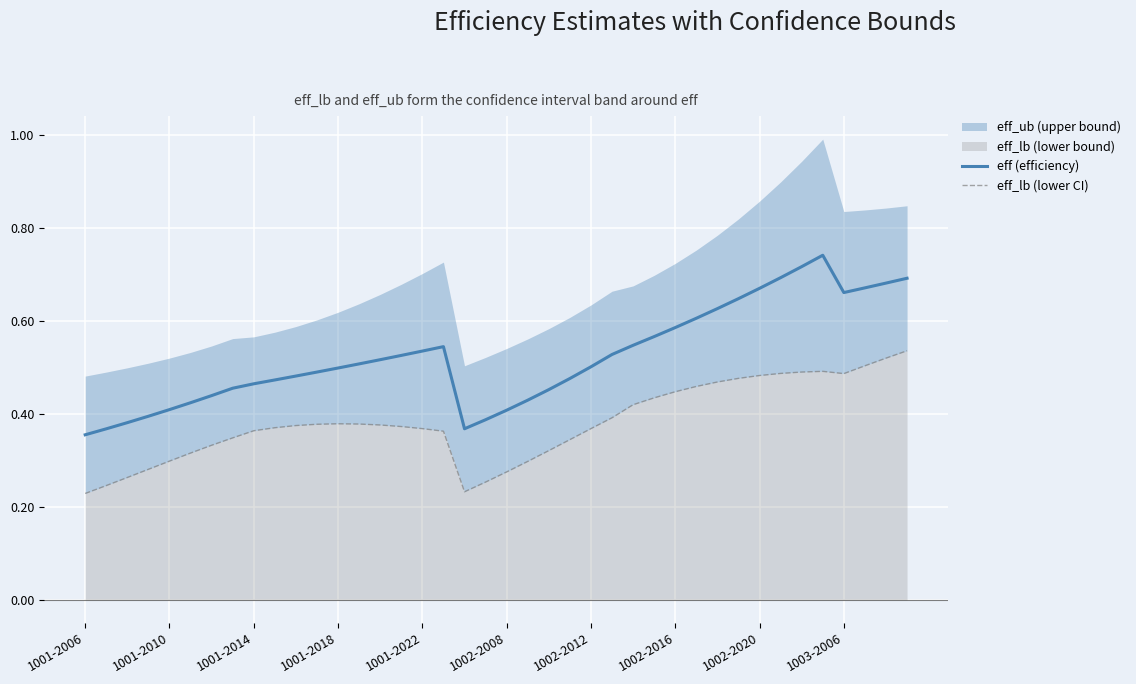

The eff (efficiency) series shows 0.3 at 1001-2018. True or false?

False